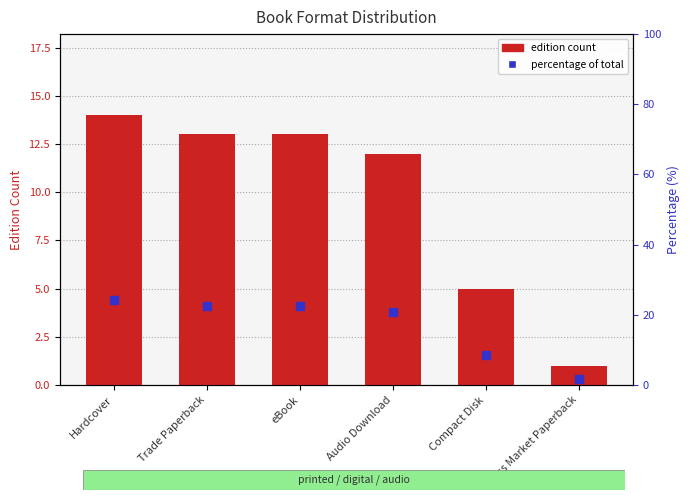

Where is edition count nearest to the value 7?

Compact Disk